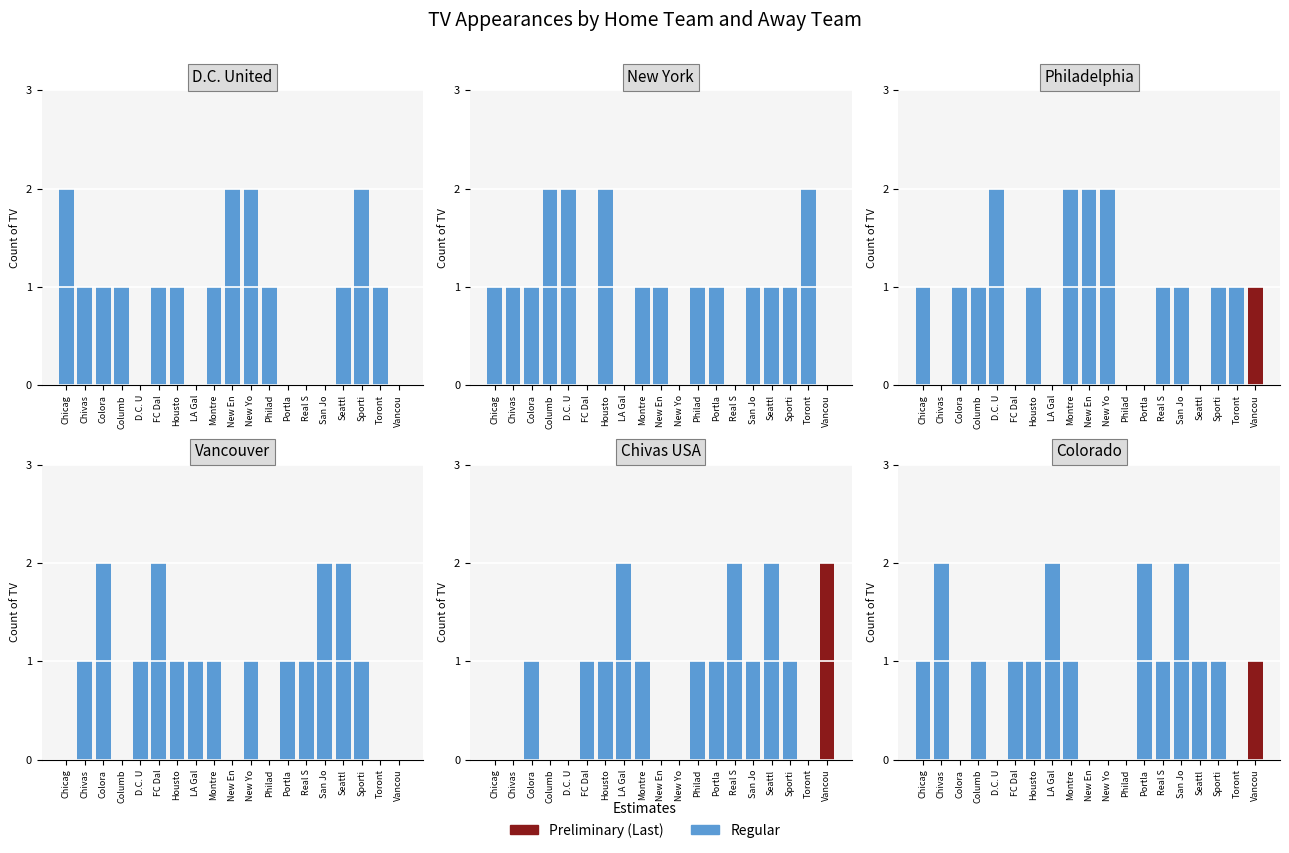

What is the approximate value of Chivas USA at Sporti?

1